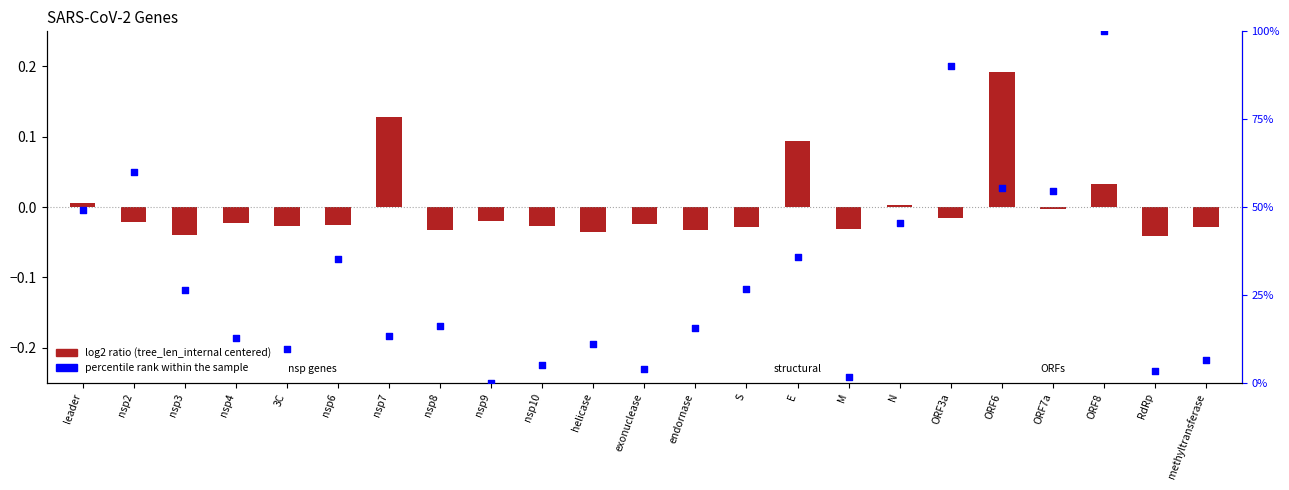

Is the value of log2 ratio (tree_len_internal centered) at nsp8 greater than the value of percentile rank within the sample at RdRp?

No